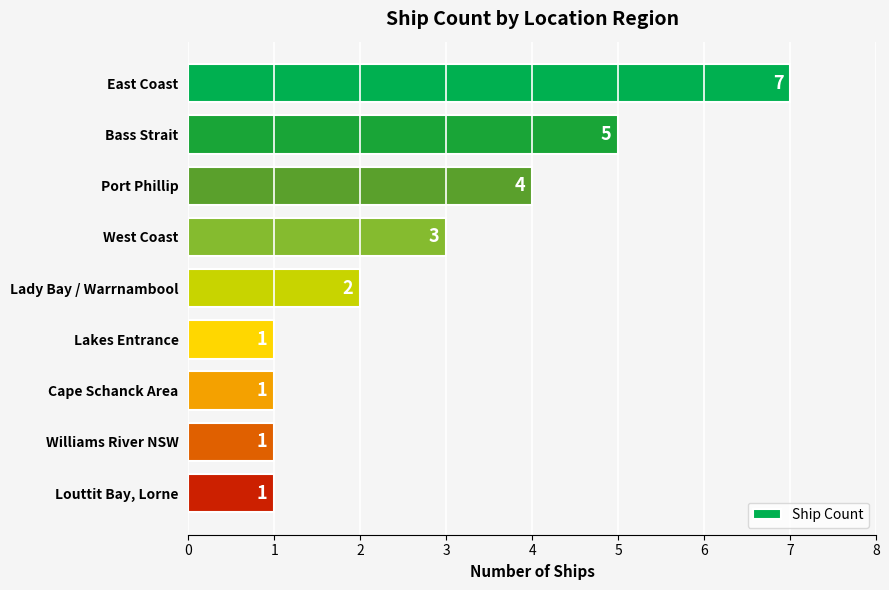

Which has a higher value, Cape Schanck Area or Lady Bay / Warrnambool?

Lady Bay / Warrnambool